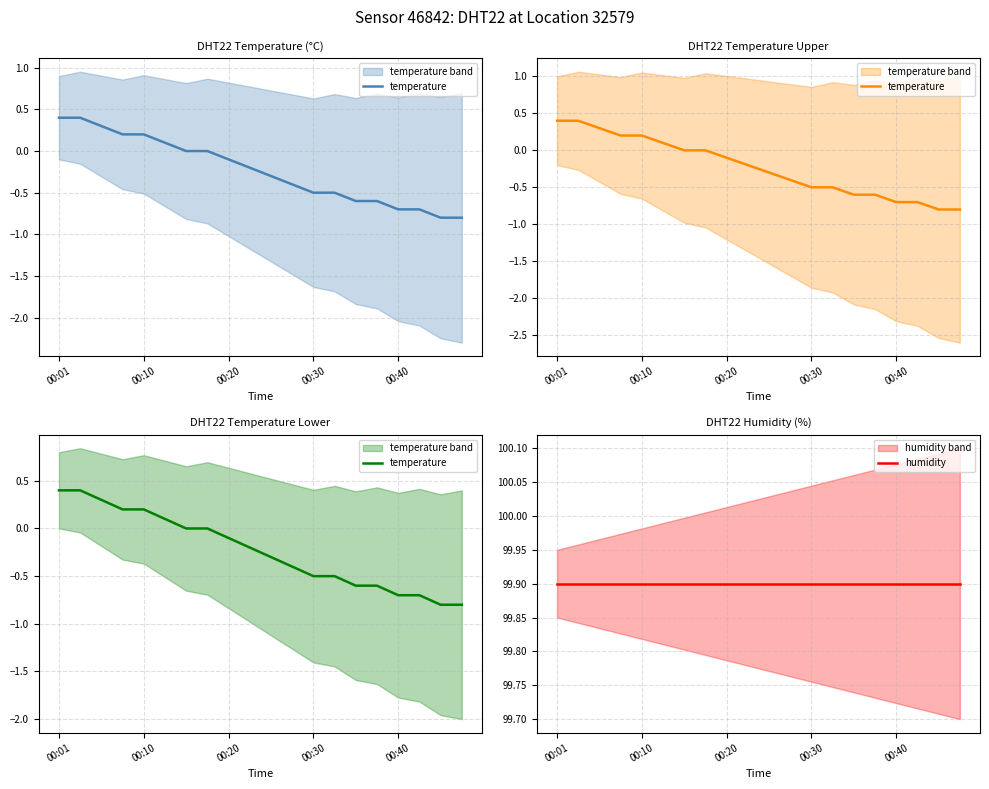

What are all the series names shown in the legend?

temperature, humidity